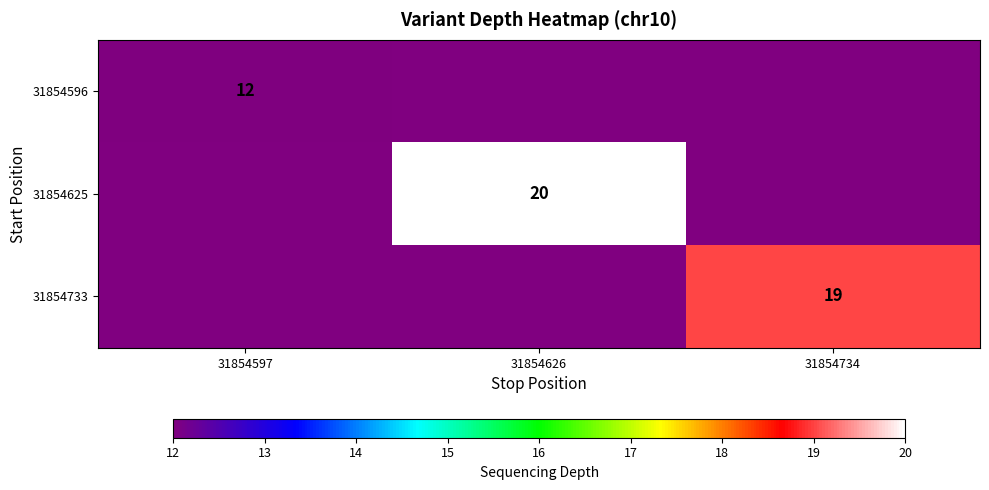

True or false: 31854596 has a value of 12 at 31854597.

True